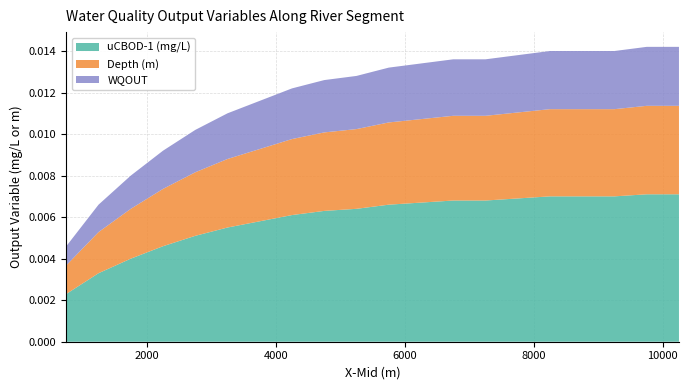

What are all the series names shown in the legend?

uCBOD-1 (mg/L), Depth (m), WQOUT